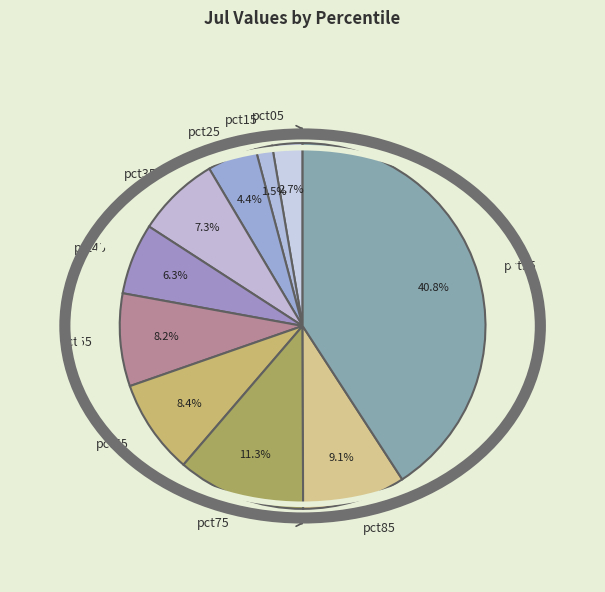

What percentage do pct05 and pct85 together represent?

11.8%